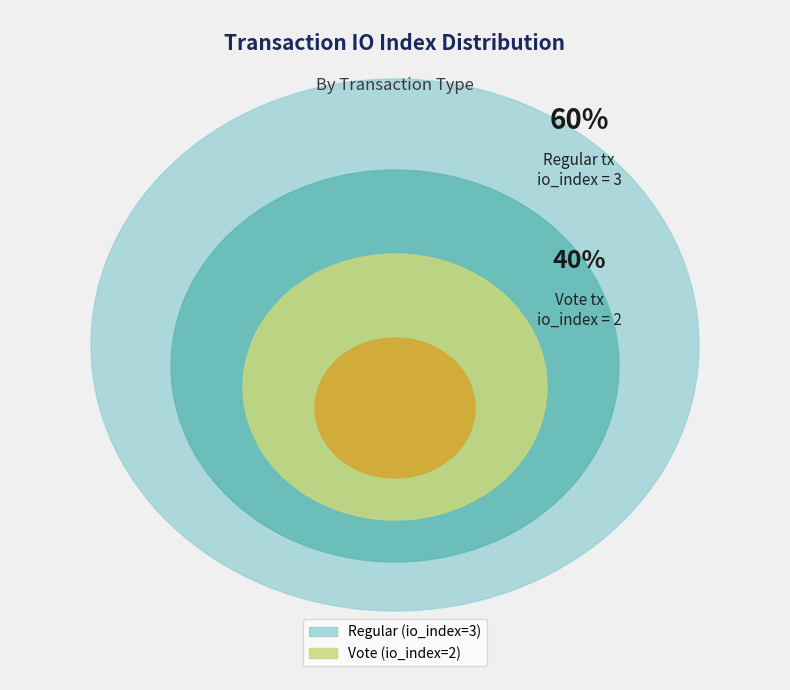

Combined, do Regular (io_index=3) and Vote (io_index=2) account for over 50%?

Yes